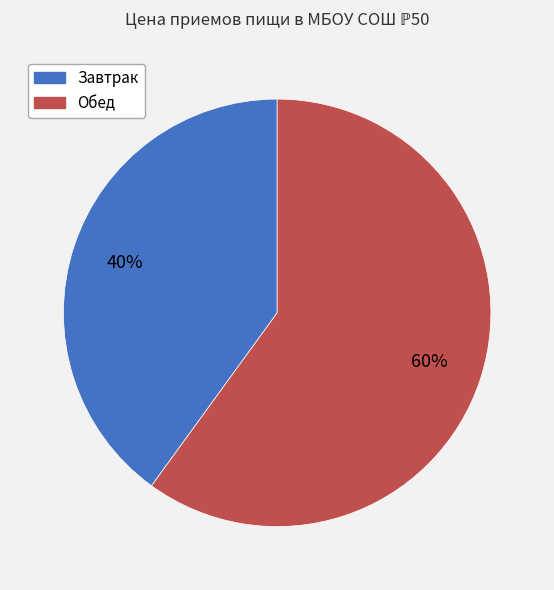

Which category has the biggest portion of the pie?

Обед